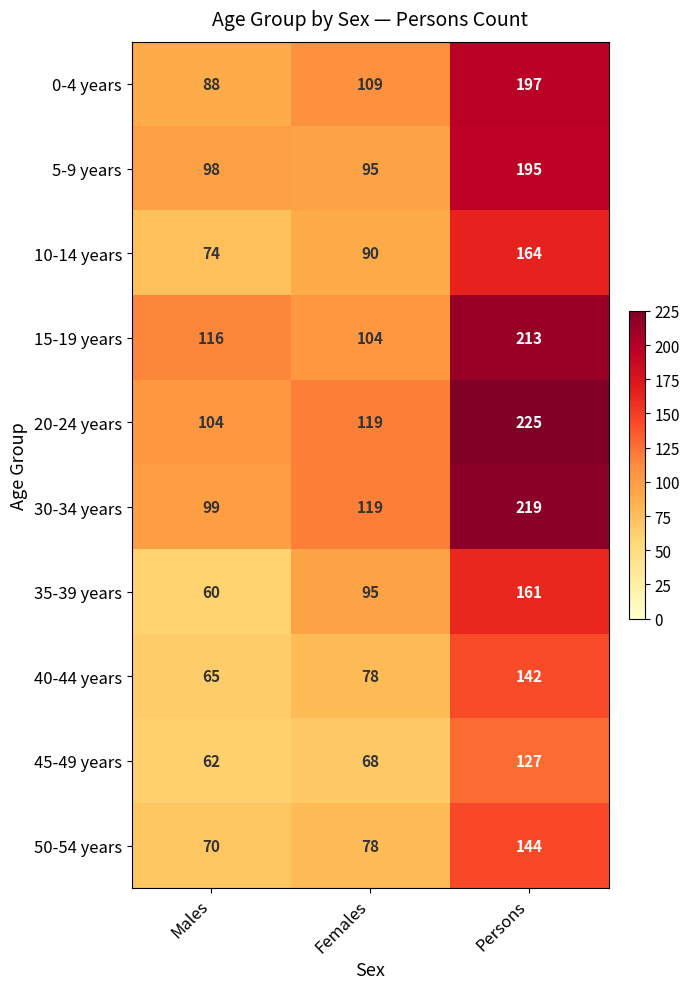

The value of 15-19 years at Females is 104. True or false?

True